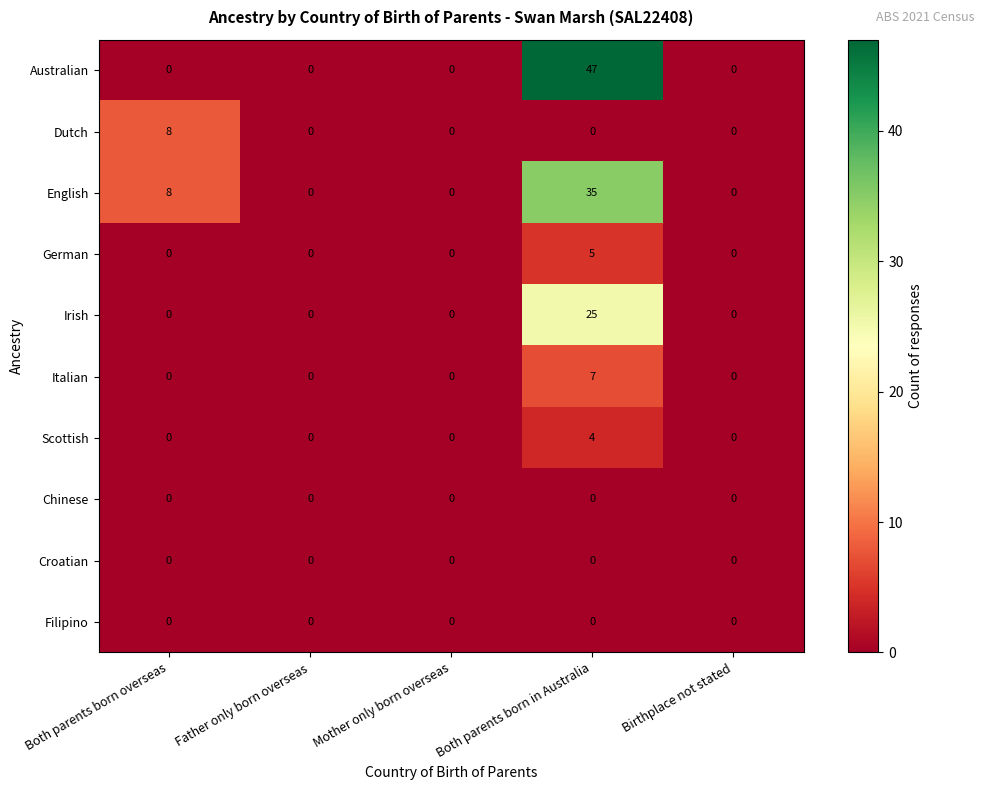

At which label is English closest to 17?

Both parents born overseas